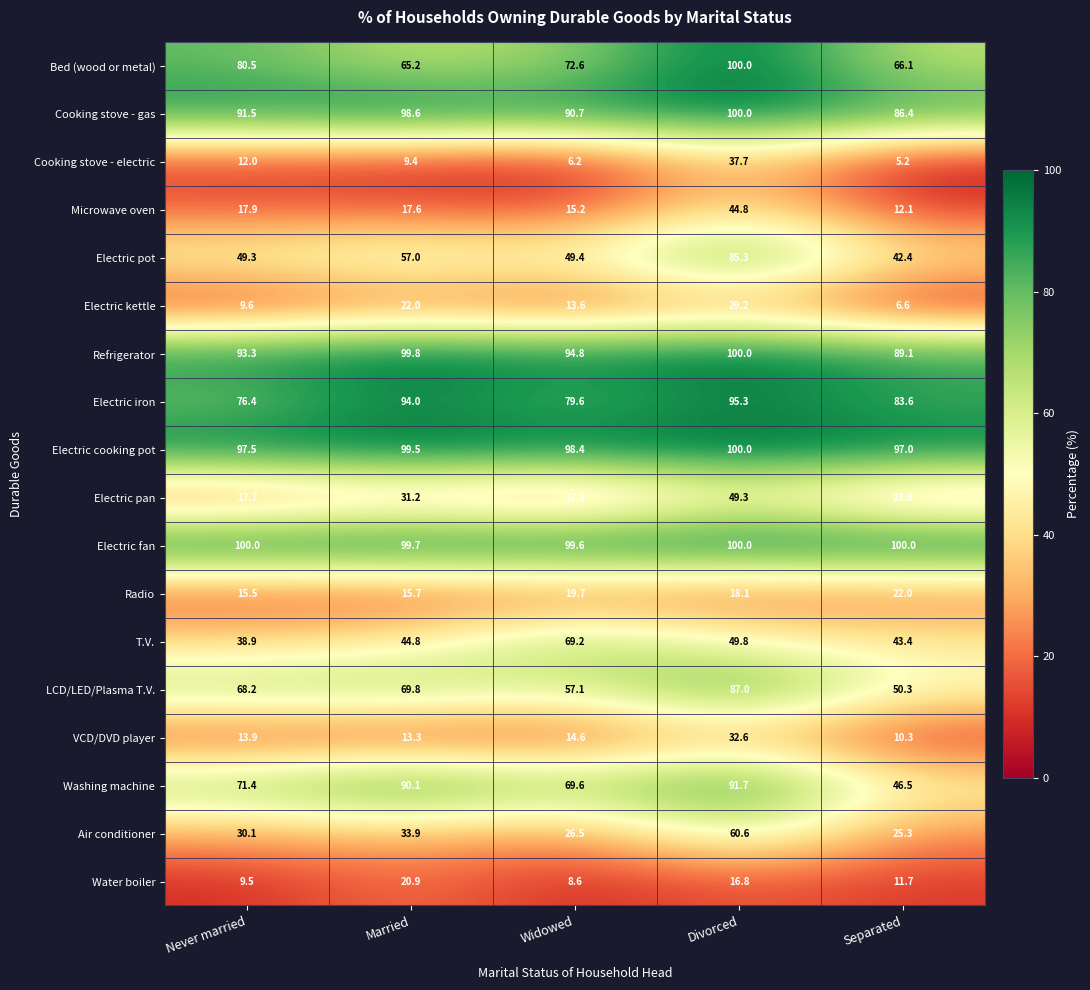

At Never married, list the series in order from largest to smallest.

Electric fan, Electric cooking pot, Refrigerator, Cooking stove - gas, Bed (wood or metal), Electric iron, Washing machine, LCD/LED/Plasma T.V., Electric pot, T.V., Air conditioner, Microwave oven, Electric pan, Radio, VCD/DVD player, Cooking stove - electric, Electric kettle, Water boiler